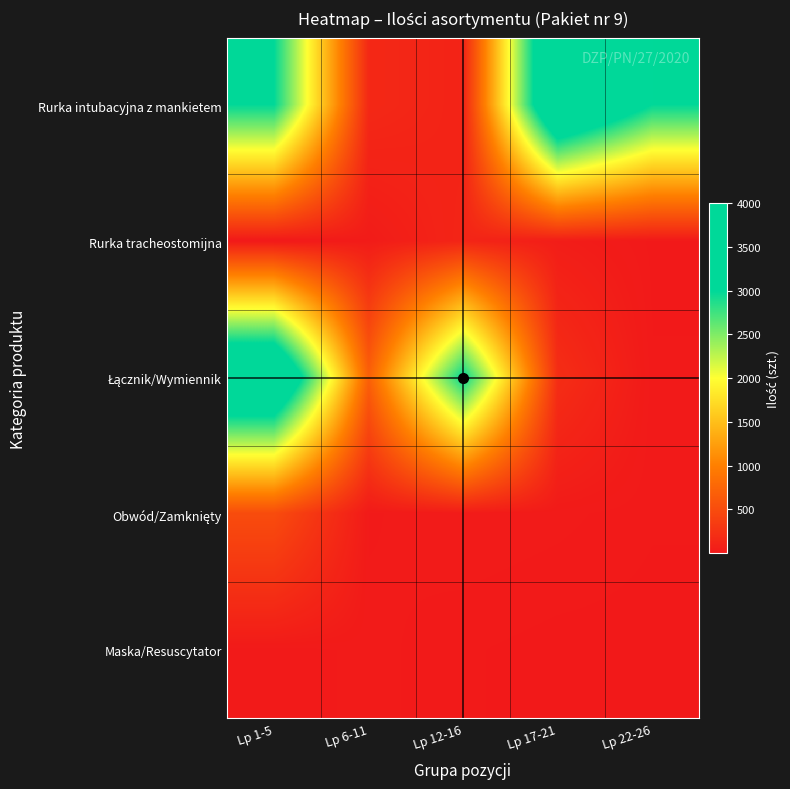

At which category does the chart reach its minimum across all series?

Lp 1-5